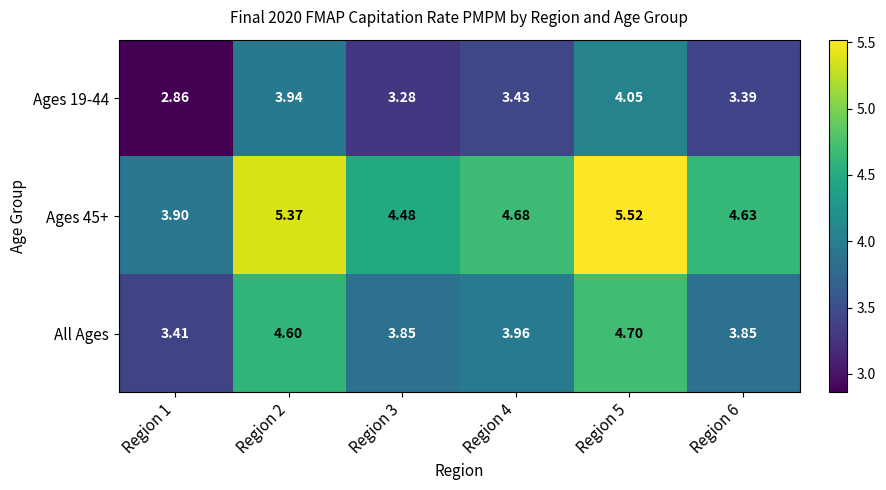

Is the value of All Ages at Region 1 greater than the value of Ages 45+ at Region 5?

No